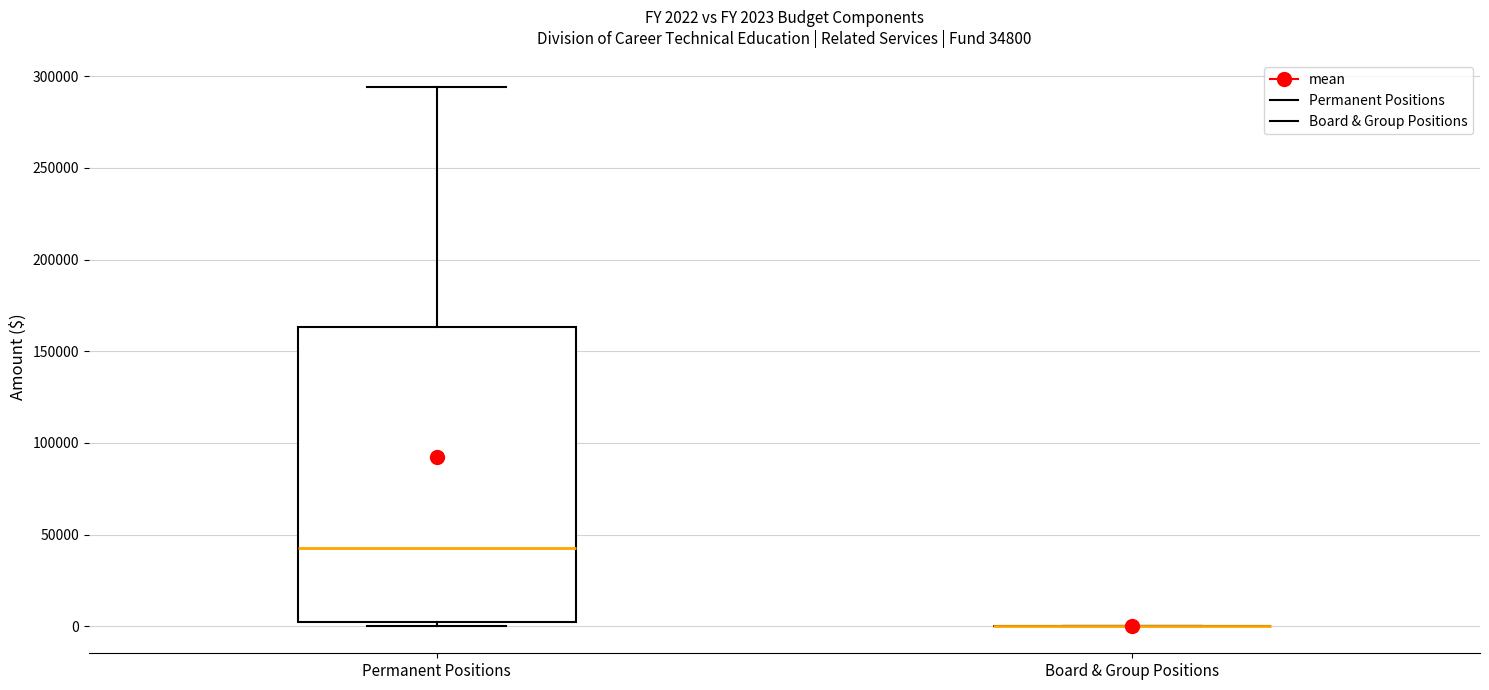

Comparing the boxes themselves (not the whiskers), which one is the tallest?

Permanent Positions